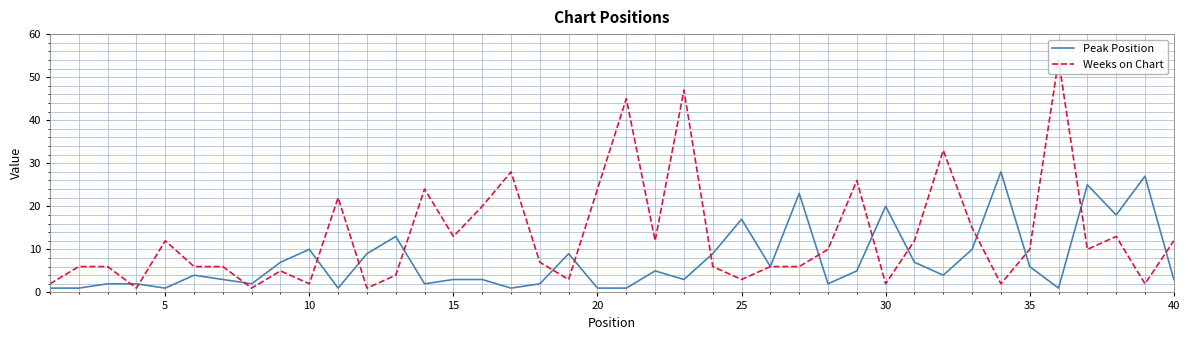

After their last crossing, which series has the higher values: Peak Position or Weeks on Chart?

Weeks on Chart